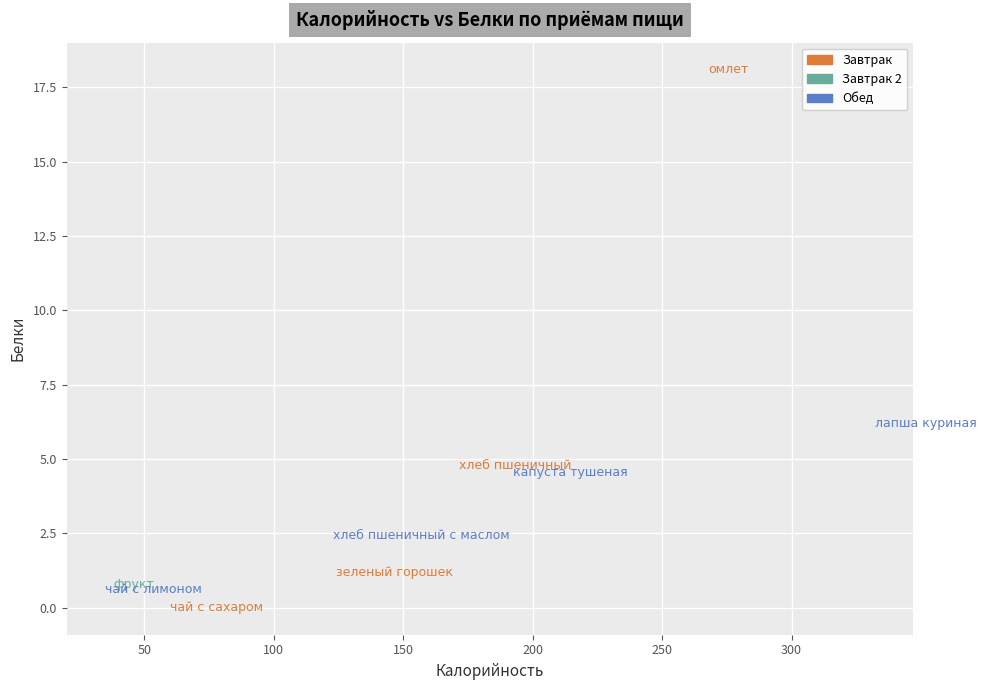

Which series reaches the maximum Y coordinate?

Завтрак